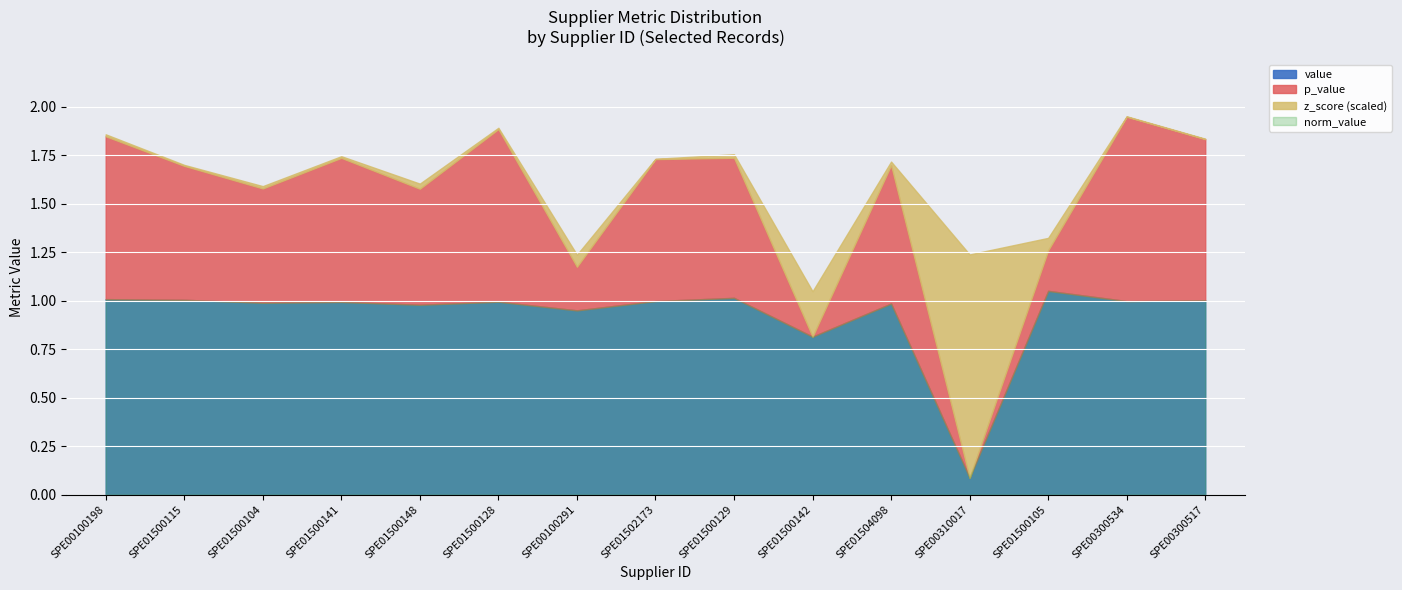

Reading left to right, transcribe all the data shown in this chart.

value: SPE00100198=1.0	SPE01500115=1.0	SPE01500104=1.0	SPE01500141=1.0	SPE01500148=1.0	SPE01500128=1.0	SPE00100291=1.0	SPE01502173=1.0	SPE01500129=1.0	SPE01500142=0.8	SPE01504098=1.0	SPE00310017=0.1	SPE01500105=1.1	SPE00300534=1.0	SPE00300517=1.0
norm_value: SPE00100198=1.0	SPE01500115=1.0	SPE01500104=1.0	SPE01500141=1.0	SPE01500148=1.0	SPE01500128=1.0	SPE00100291=1.0	SPE01502173=1.0	SPE01500129=1.0	SPE01500142=0.8	SPE01504098=1.0	SPE00310017=0.1	SPE01500105=1.1	SPE00300534=1.0	SPE00300517=1.0
p_value: SPE00100198=0.8	SPE01500115=0.7	SPE01500104=0.6	SPE01500141=0.7	SPE01500148=0.6	SPE01500128=0.9	SPE00100291=0.2	SPE01502173=0.7	SPE01500129=0.7	SPE01500142=0.0	SPE01504098=0.7	SPE00310017=0.0	SPE01500105=0.2	SPE00300534=1.0	SPE00300517=0.8
z_score_abs: SPE00100198=0.2	SPE01500115=0.1	SPE01500104=0.2	SPE01500141=0.2	SPE01500148=0.5	SPE01500128=0.1	SPE00100291=1.2	SPE01502173=0.0	SPE01500129=0.4	SPE01500142=4.7	SPE01504098=0.4	SPE00310017=23.0	SPE01500105=1.3	SPE00300534=0.0	SPE00300517=0.0